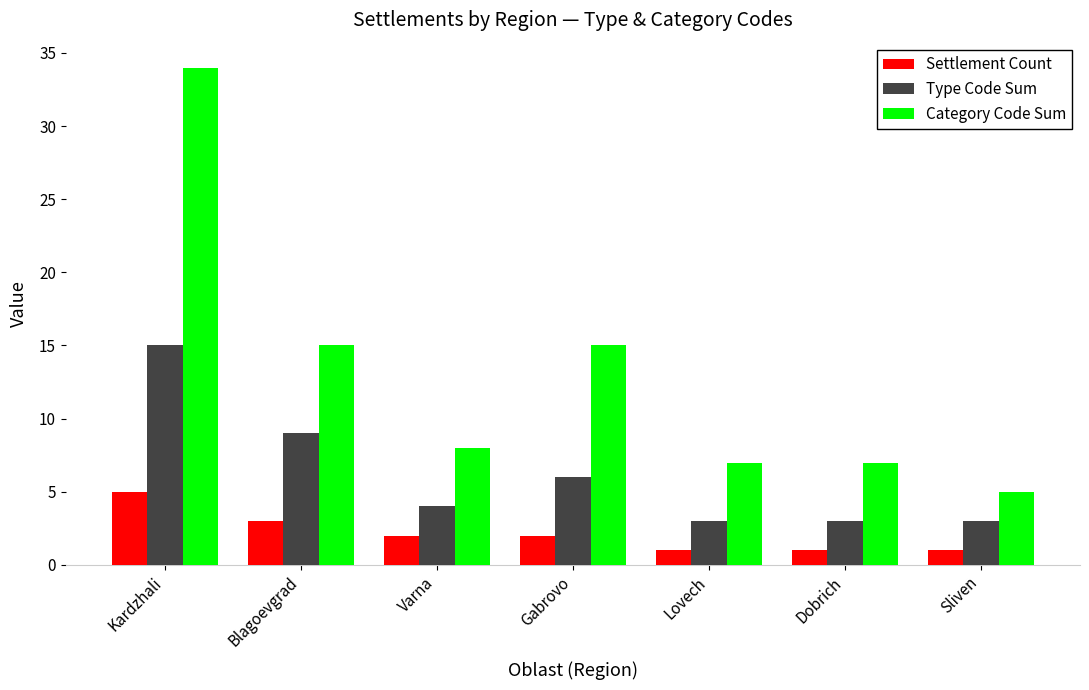

How many data points in Type Code Sum are less than 4?

3